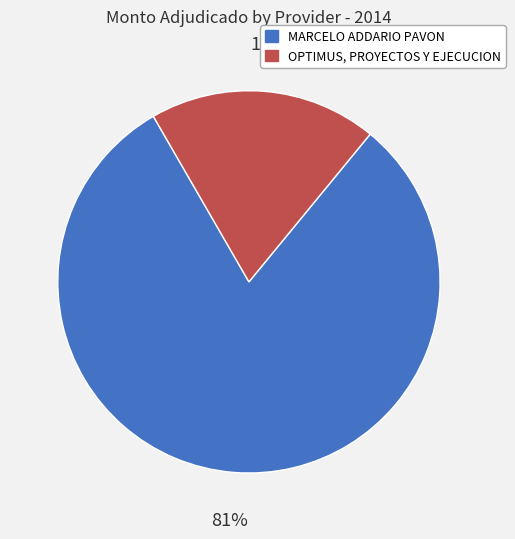

To the nearest percent, what is the average slice percentage?

50%